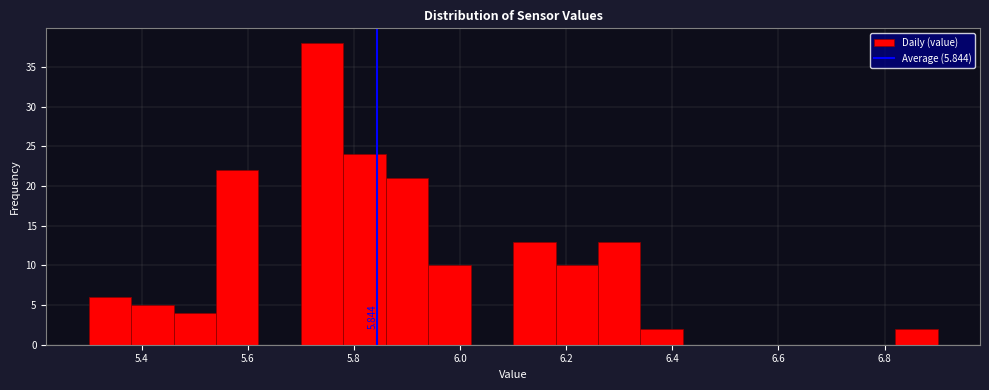

Which range on the x-axis has the tallest bar?

5.70 to 5.78